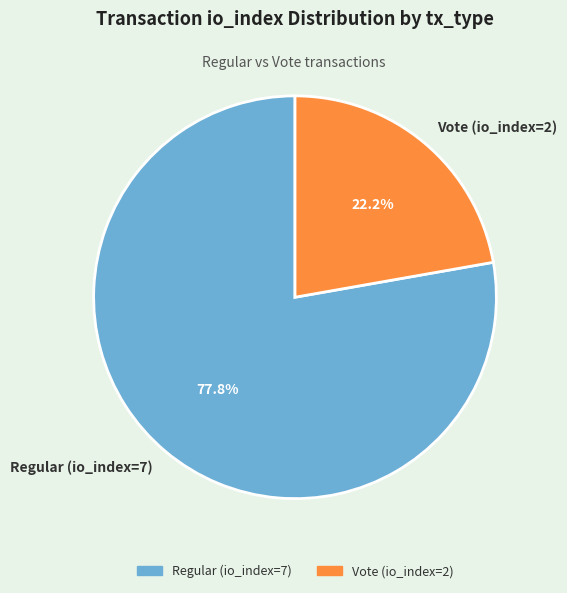

To the nearest percent, what portion does Vote (io_index=2) represent?

22%